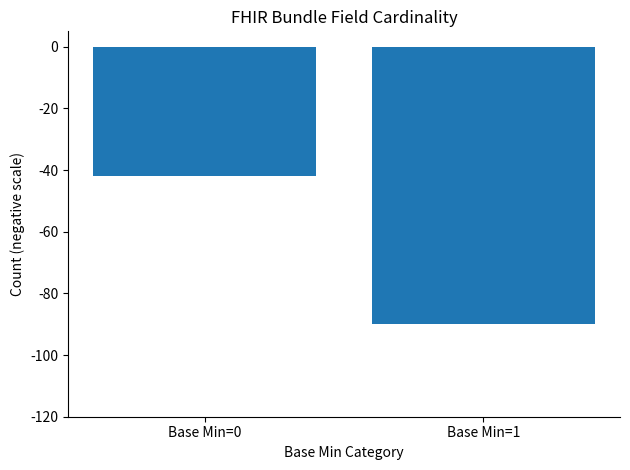

At which label is the value closest to -66?

Base Min=0